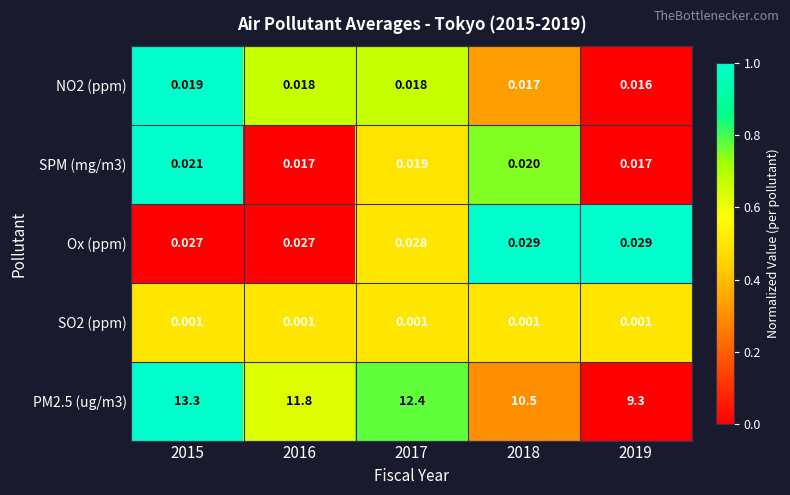

What is the spread (max minus min) of values at 2016?

11.8